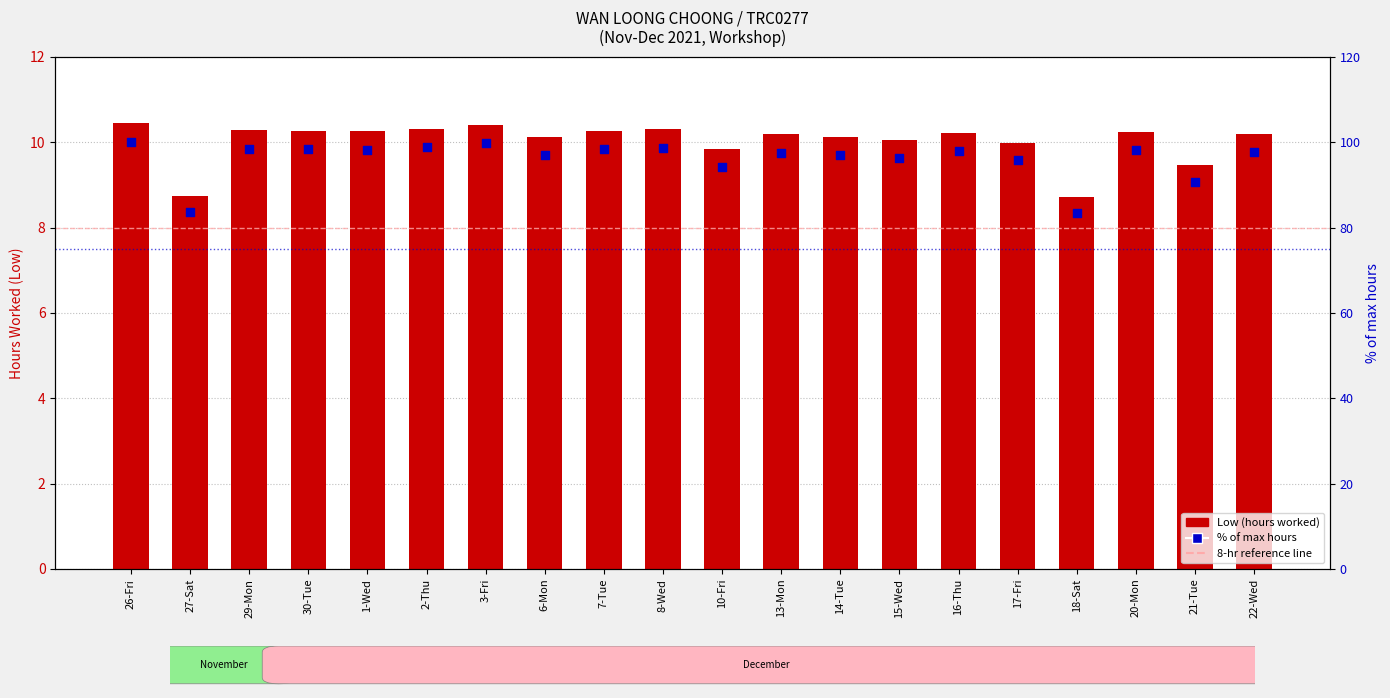

At which category is the sum across all series the highest?

26-Fri